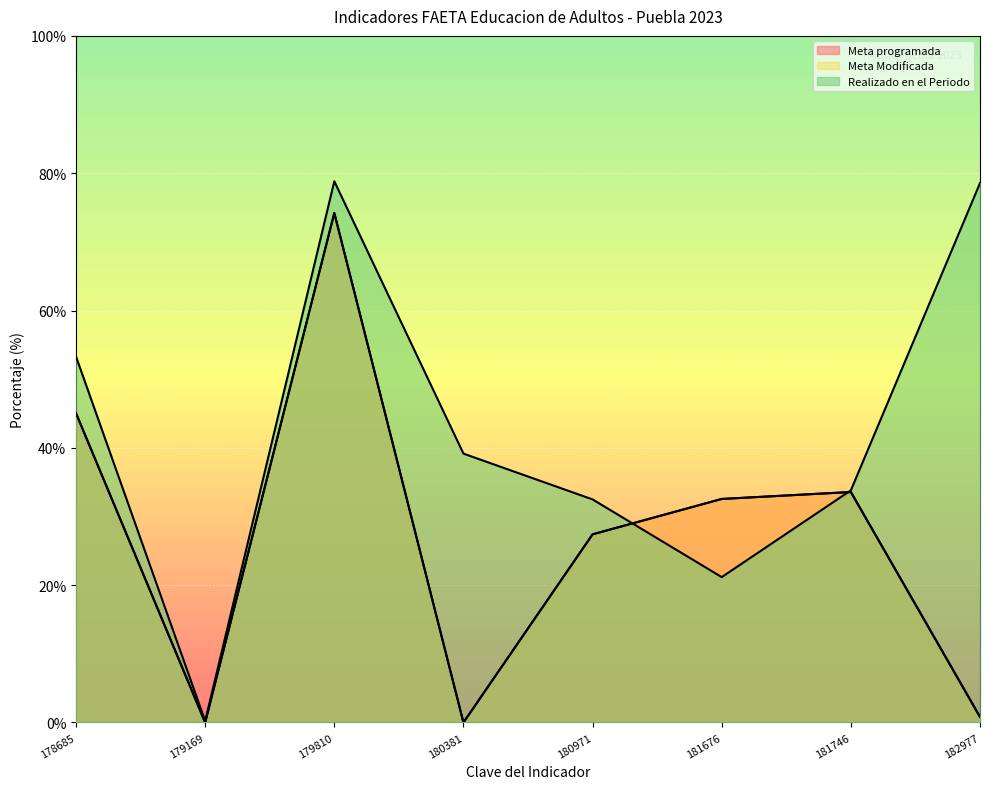

At which label does Meta Modificada first exceed 32?

178685